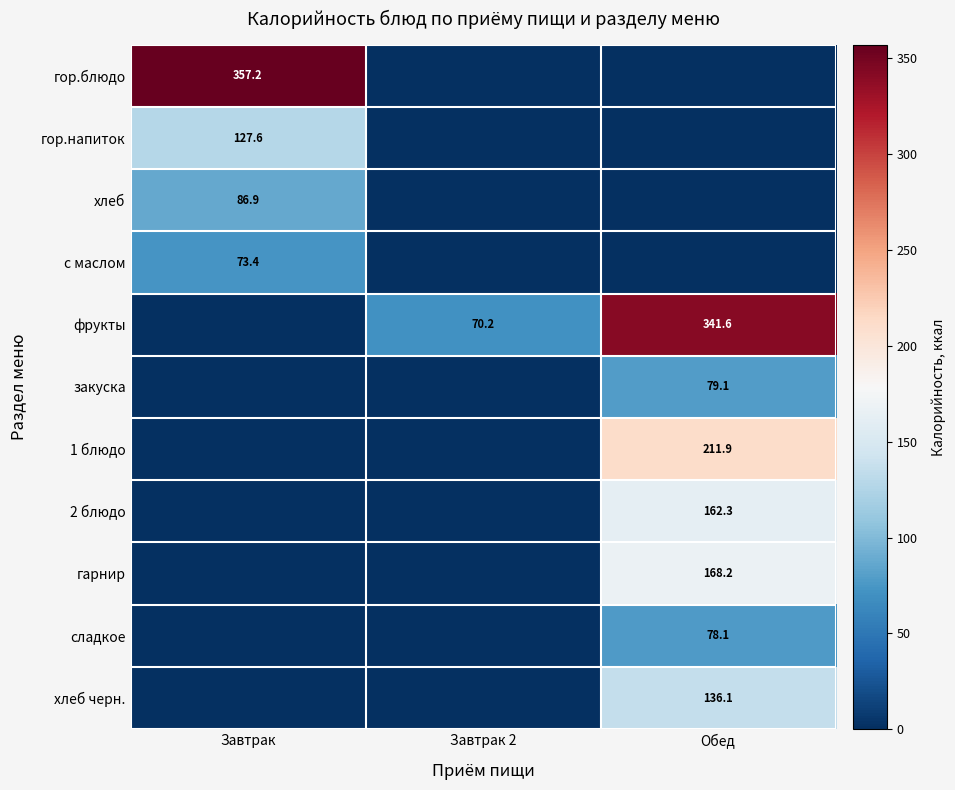

Which label corresponds to the largest value in the chart?

Завтрак